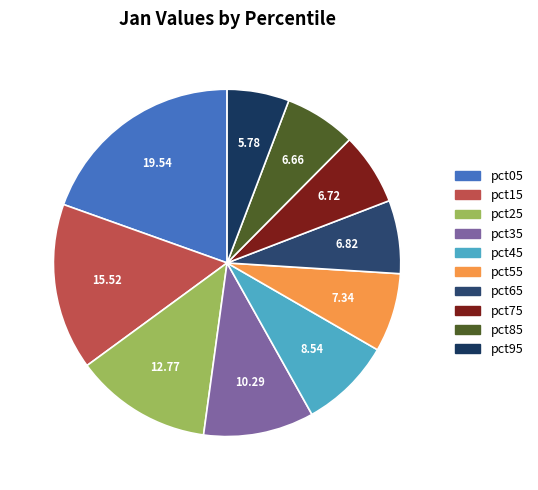

What portion of the pie excludes pct65?

93.2%